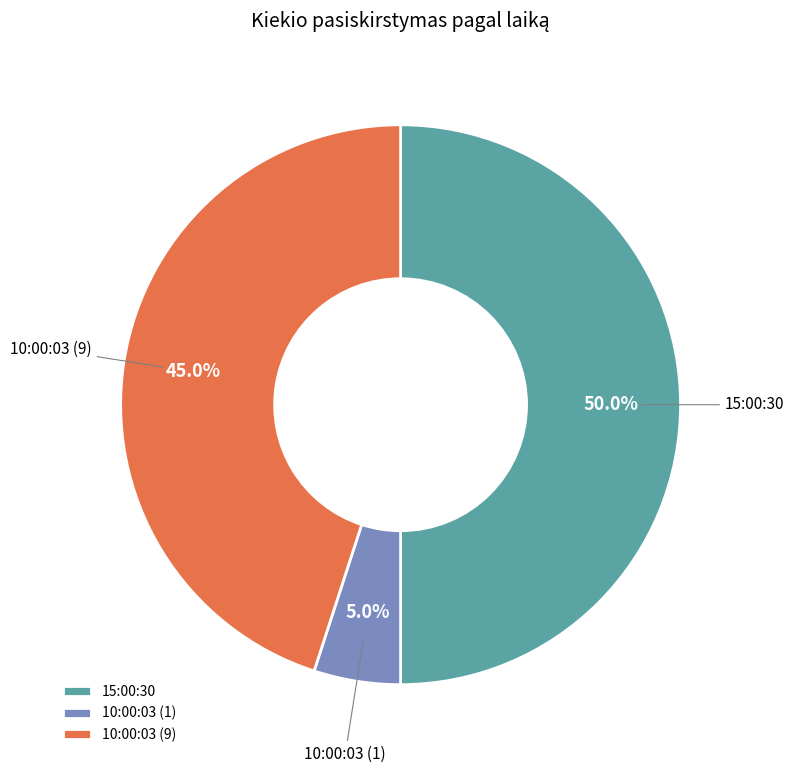

To the nearest percent, what percentage of the pie is 10:00:03 (1)?

5%